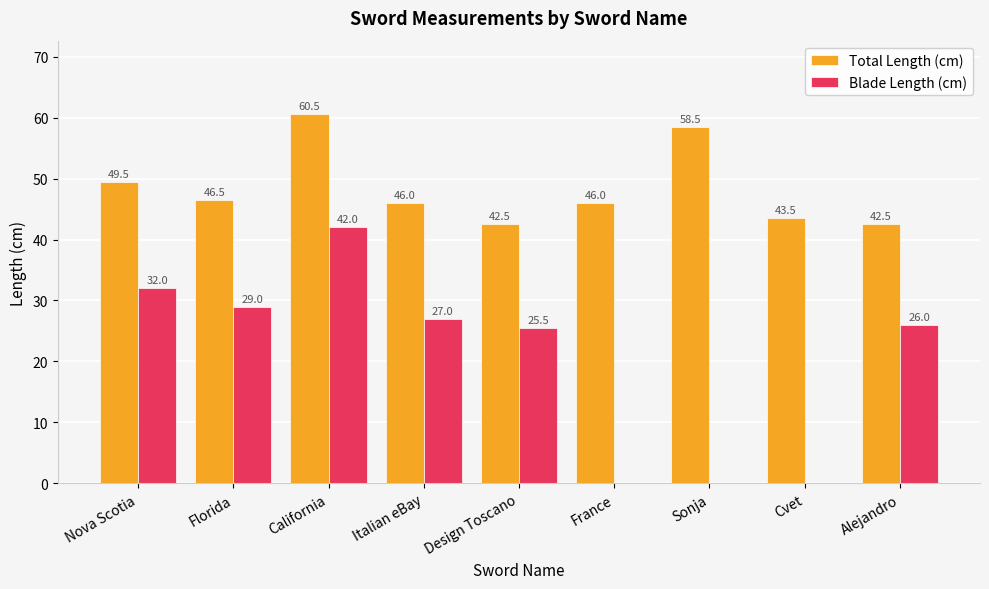

Between Design Toscano and Sonja, which series saw the biggest shift?

Blade Length (cm)